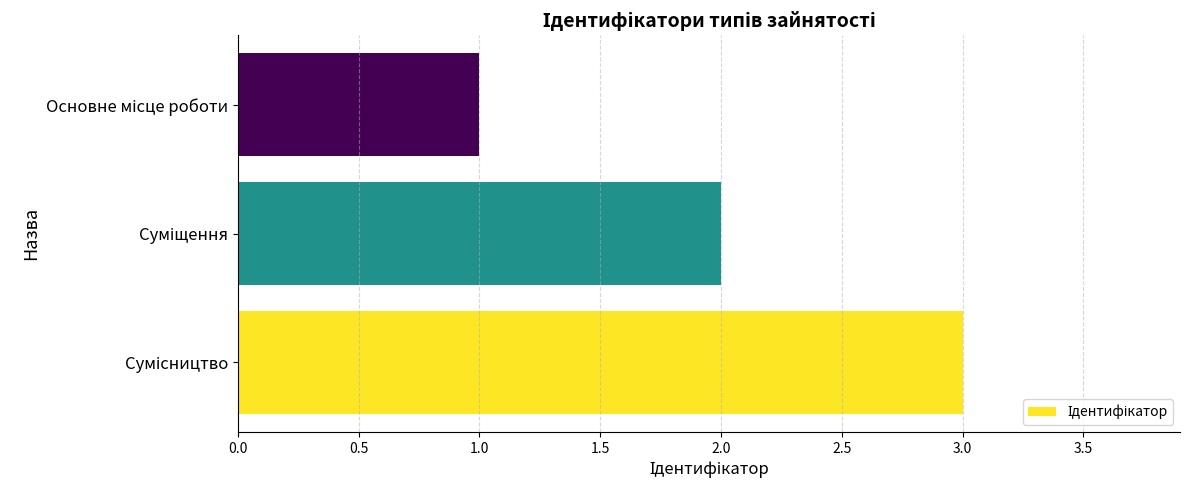

Does the chart contain any negative values?

No